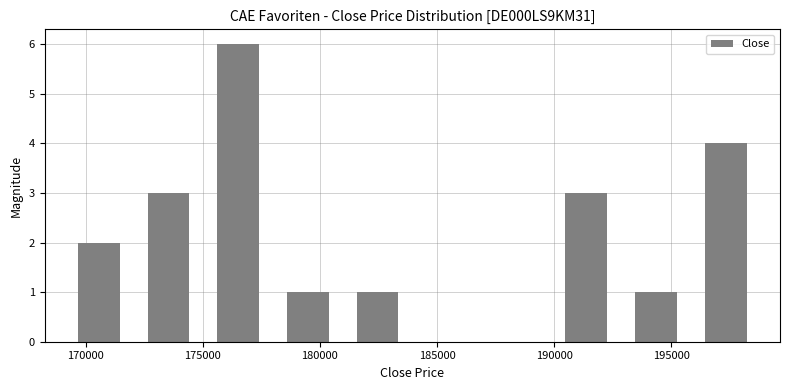

Reading left to right, transcribe this chart: for each bar, give the range it covers on the x-axis and its height. Neither the bar edges nor the heights are printed on the chart, so give them approximately, as read against the axes.

169000 to 172000: 2
172000 to 175000: 3
175000 to 178000: 6
178000 to 181000: 1
181000 to 184000: 1
184000 to 187000: 0
187000 to 190000: 0
190000 to 193000: 3
193000 to 196000: 1
196000 to 199000: 4